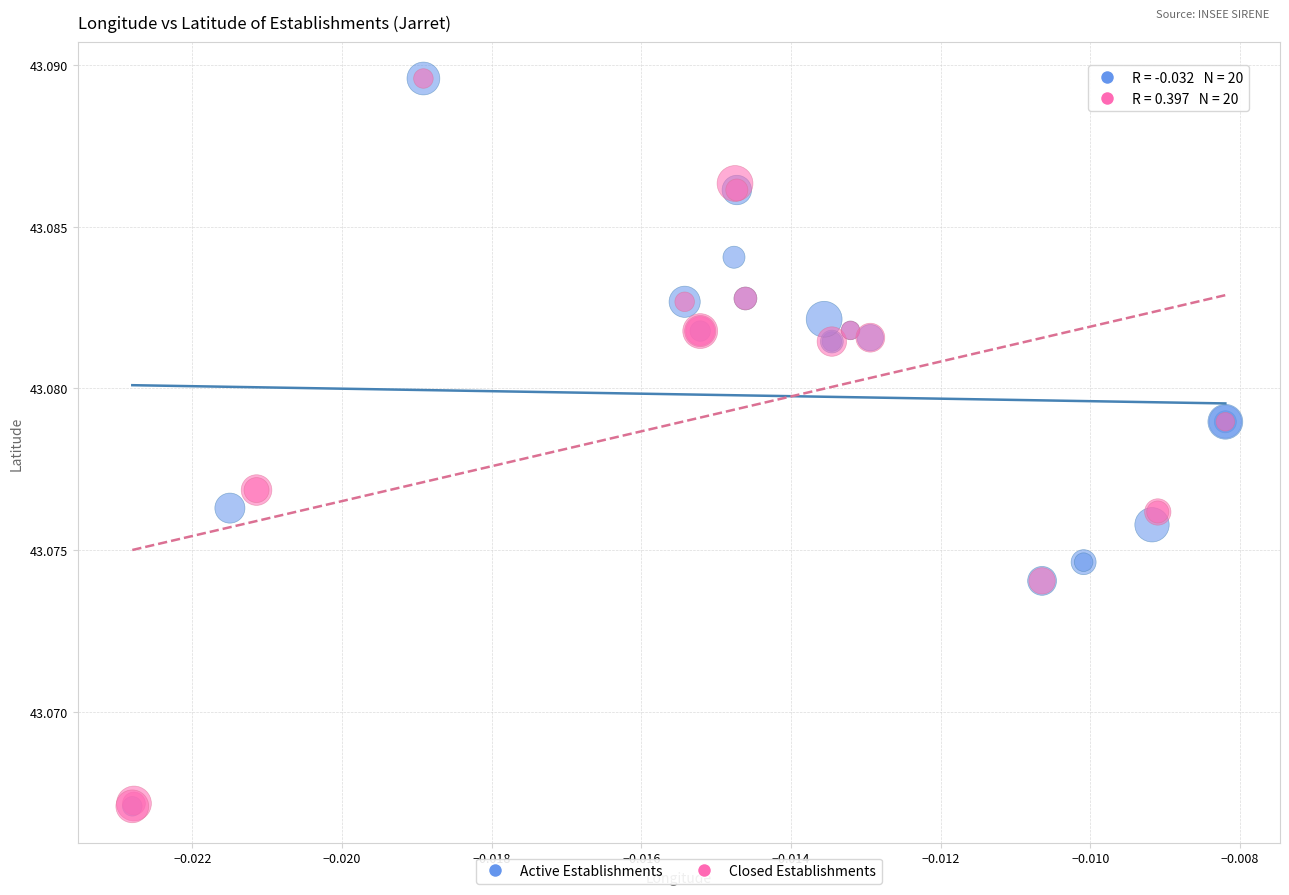

What are all the series names shown in the legend?

Active Establishments, Closed Establishments